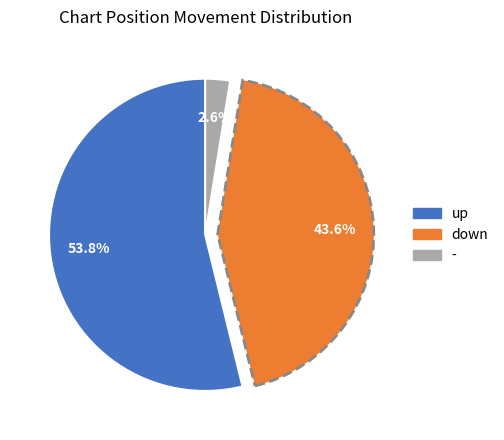

Which slice is the largest?

up